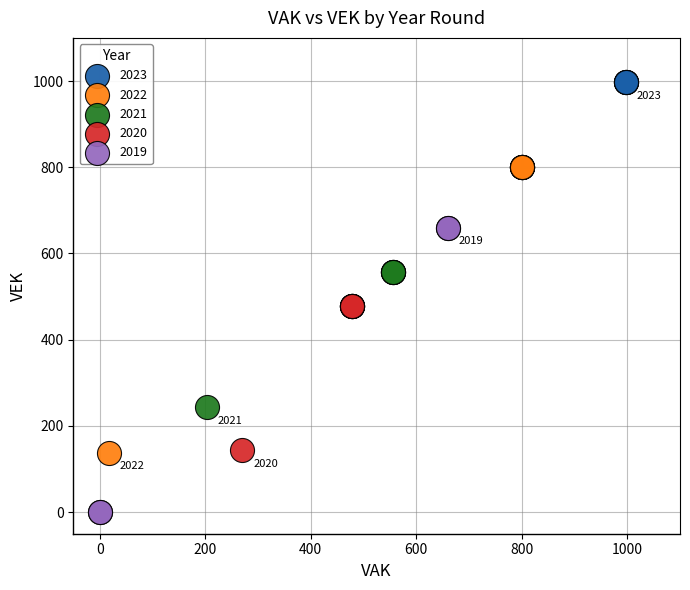

Which series contains the highest Y value?

2023